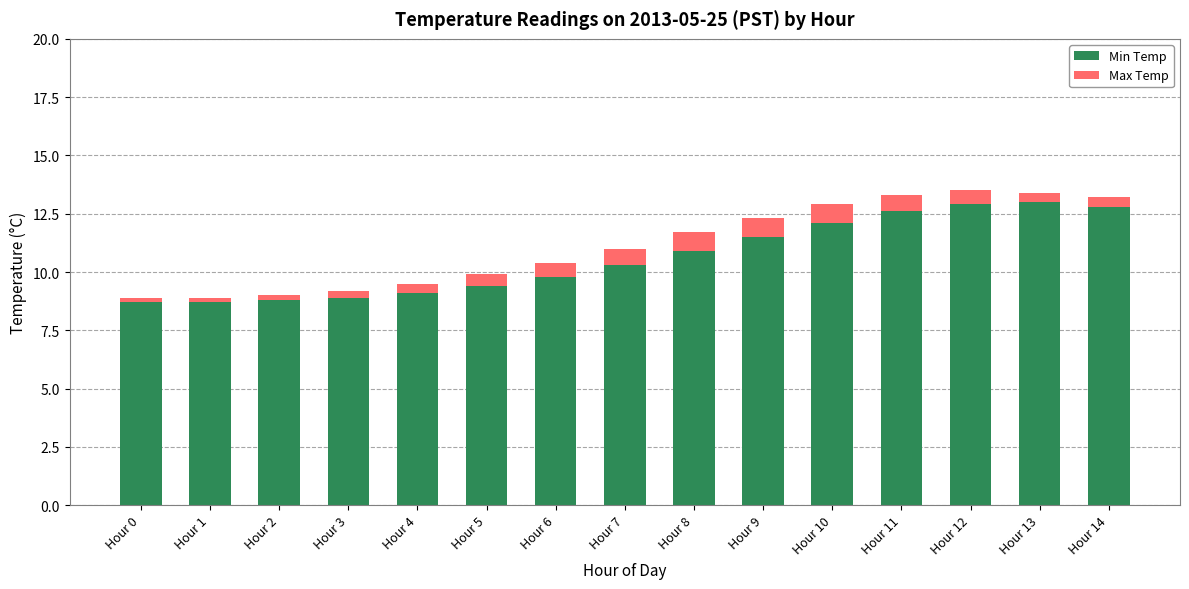

What is the value of the Min Temp bar at the 7th from the left?

9.8